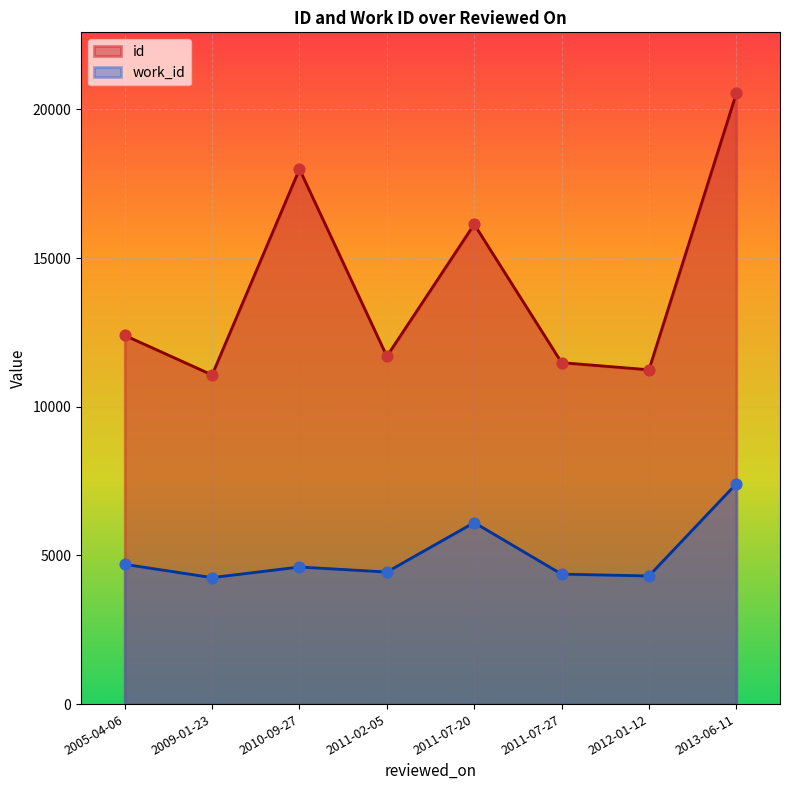

At how many categories does at least one series exceed 16134?

2